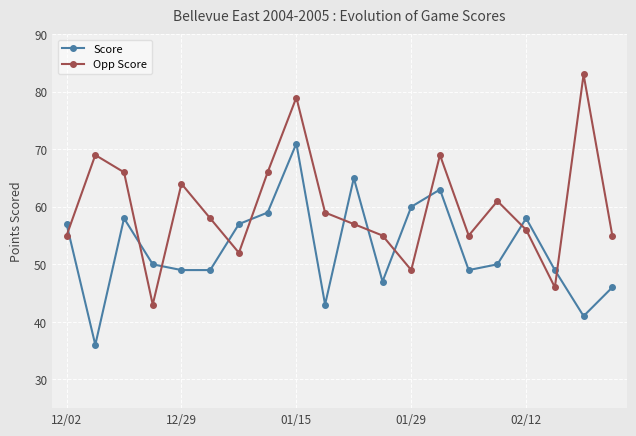

Which series has the widest spread of values?

Opp Score